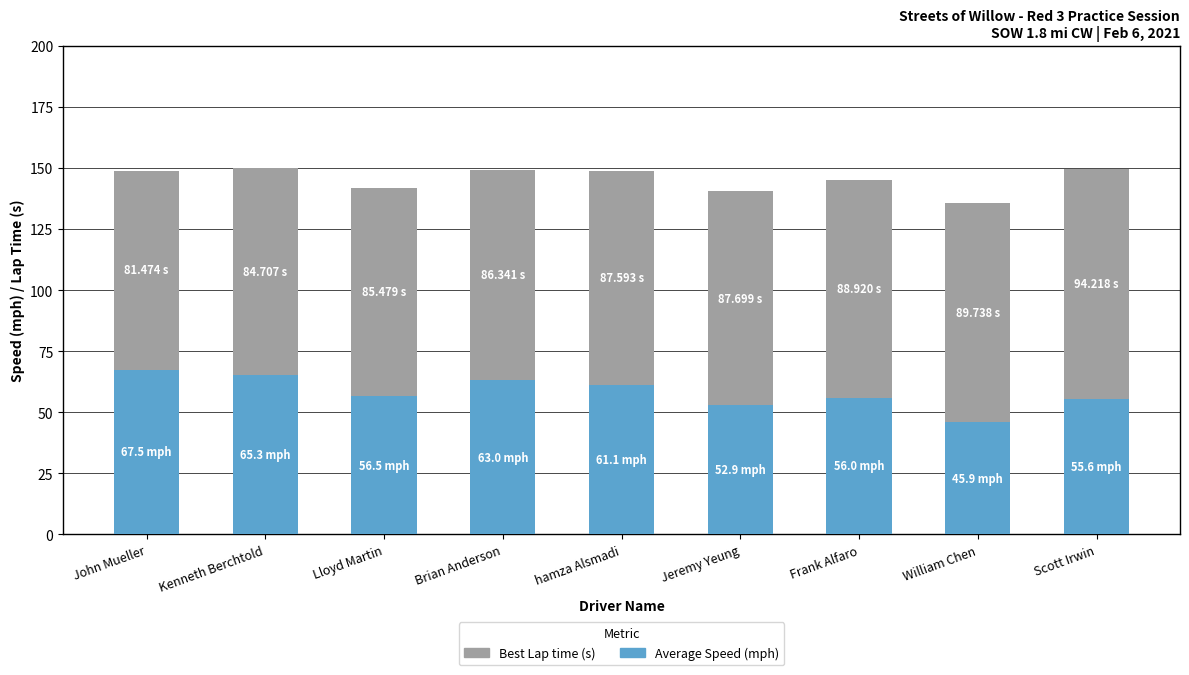

What is the total value across all series at John Mueller?

148.9